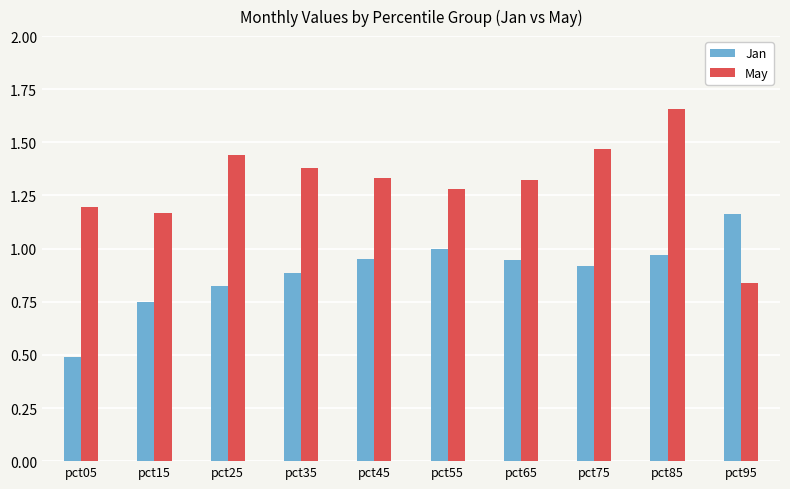

Which category has the lowest value across all series?

pct05